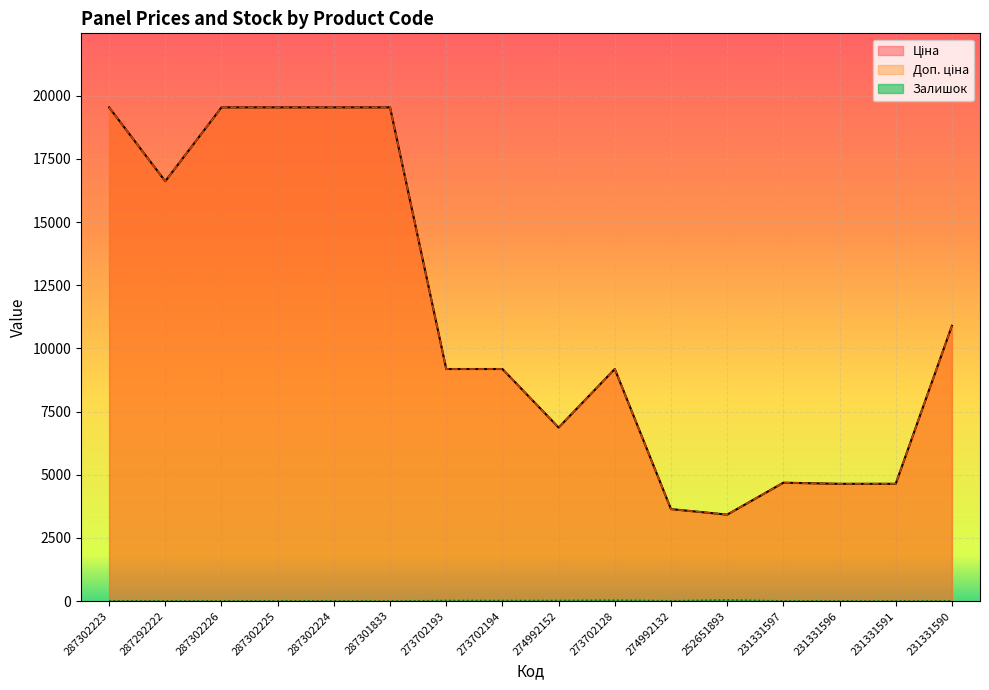

What is the lowest value of the Доп. ціна series?

3421.0